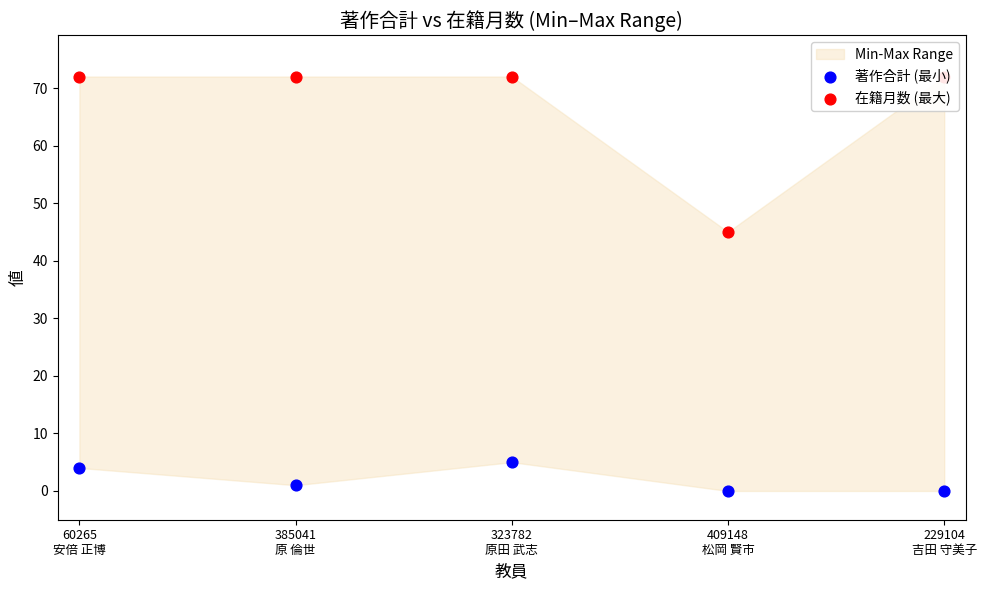

At how many categories does at least one series exceed 22?

5